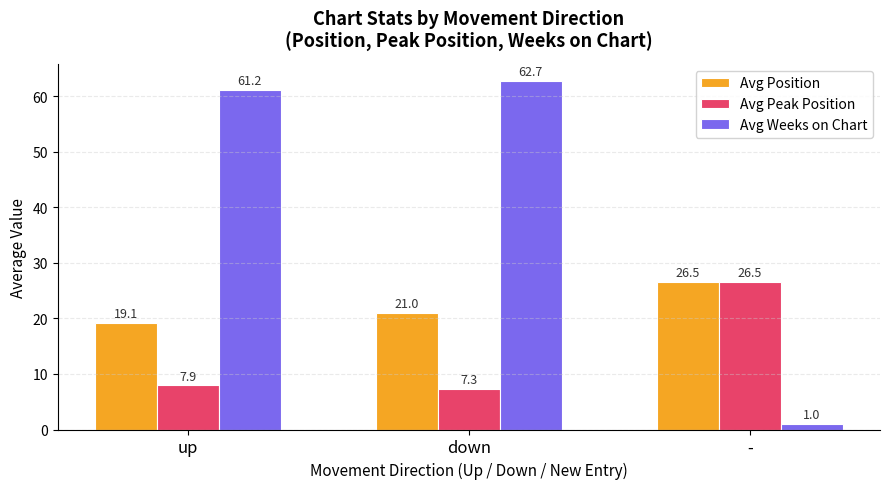

Between down and -, which series saw the biggest shift?

Avg Weeks on Chart